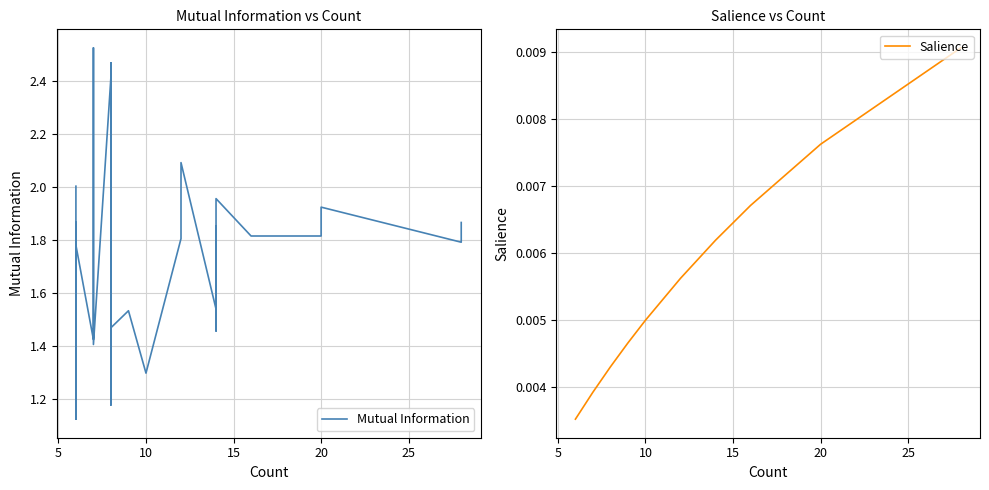

Which series has the widest spread of values?

Mutual Information